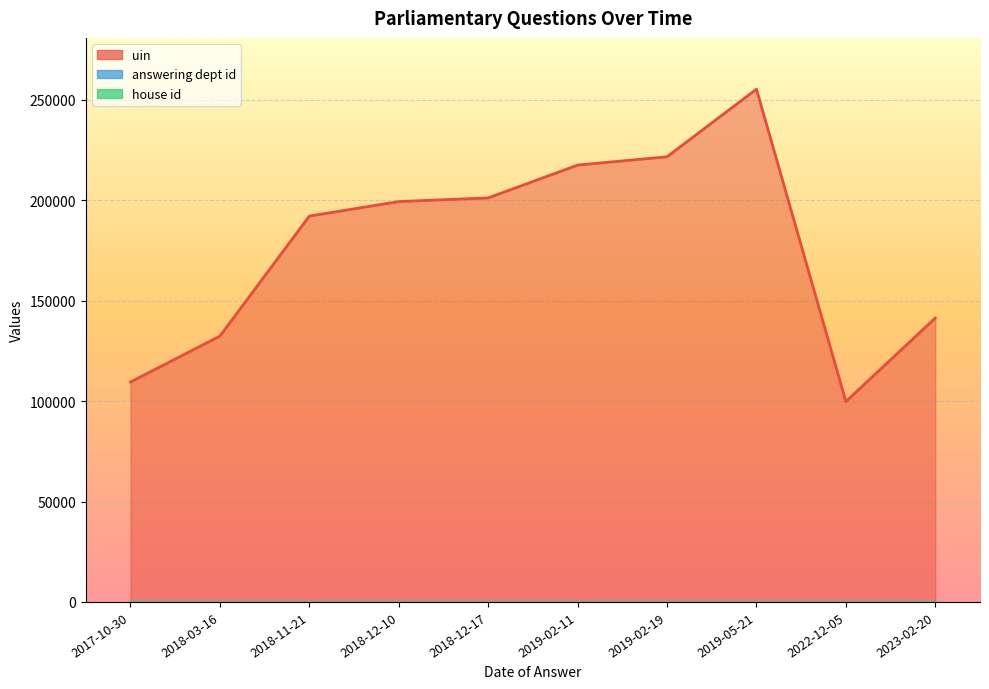

Which series has the largest total across all categories?

uin